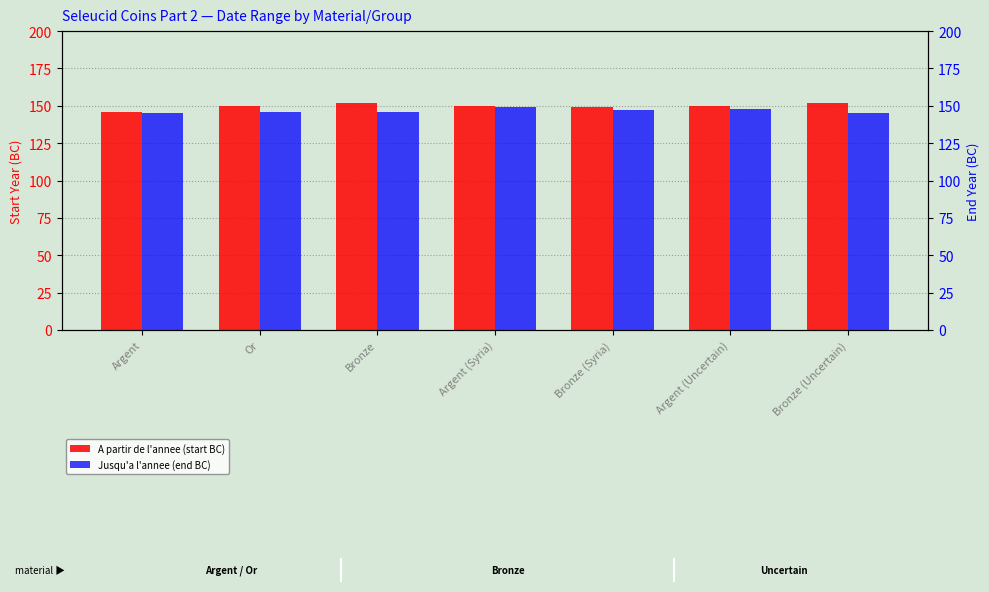

Read the A partir de l'annee (start BC) value at Argent (Syria).

150